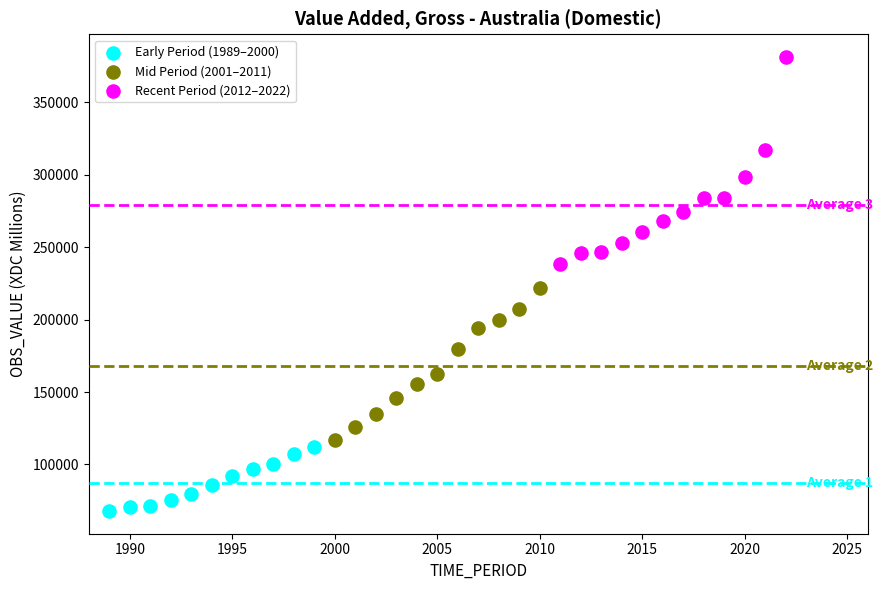

Which series reaches the maximum Y coordinate?

Recent Period (2012–2022)